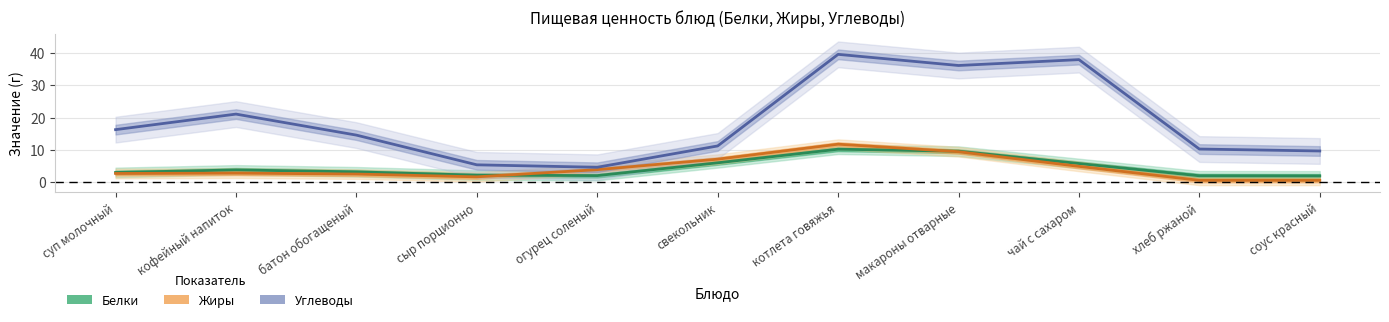

How many lines are shown in the chart?

3